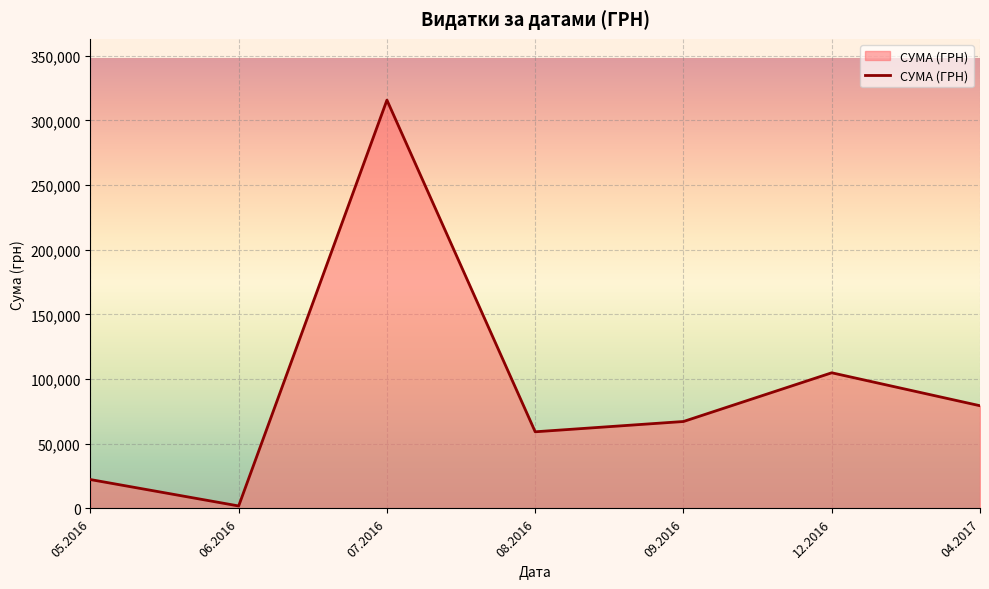

How many series are shown in this chart?

1